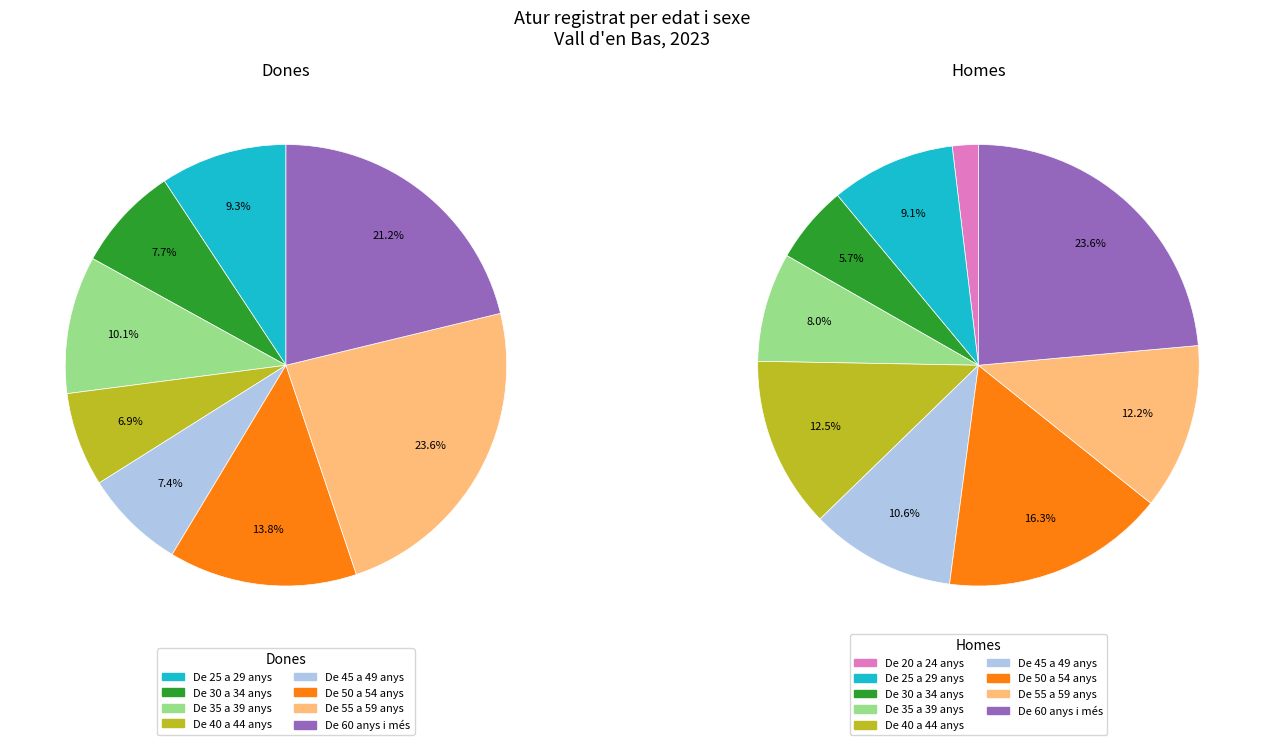

Combined, what portion of the pie is De 45 a 49 anys and De 35 a 39 anys?

17.5%